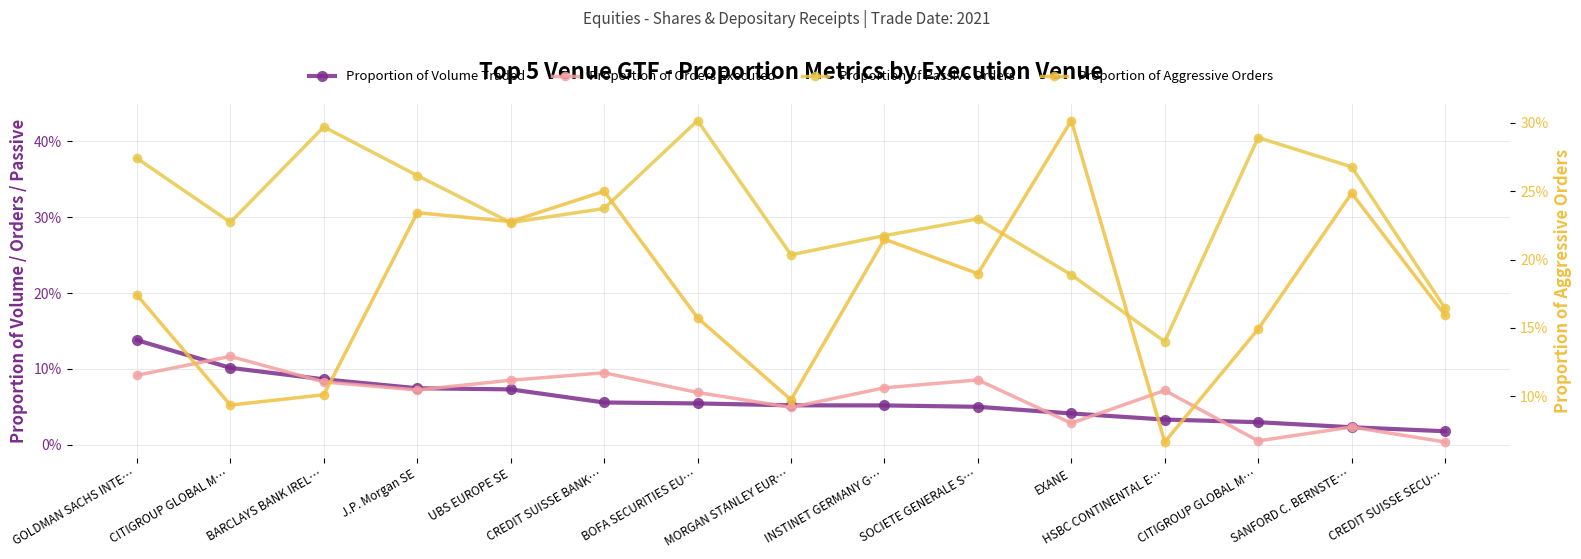

Is it true that Proportion of Passive Orders equals 0.5 at CREDIT SUISSE BANK…?

False